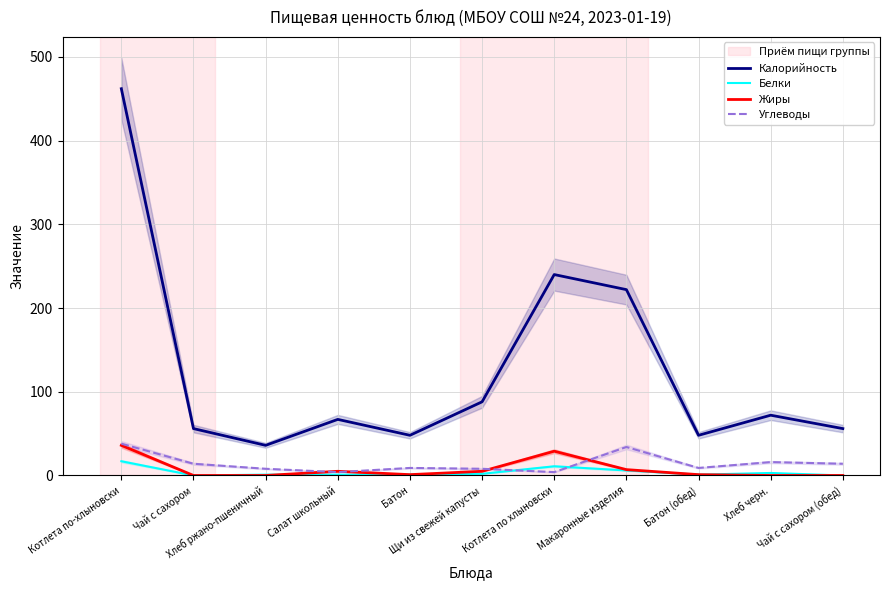

Is it true that Калорийность equals 81 at Батон (обед)?

False